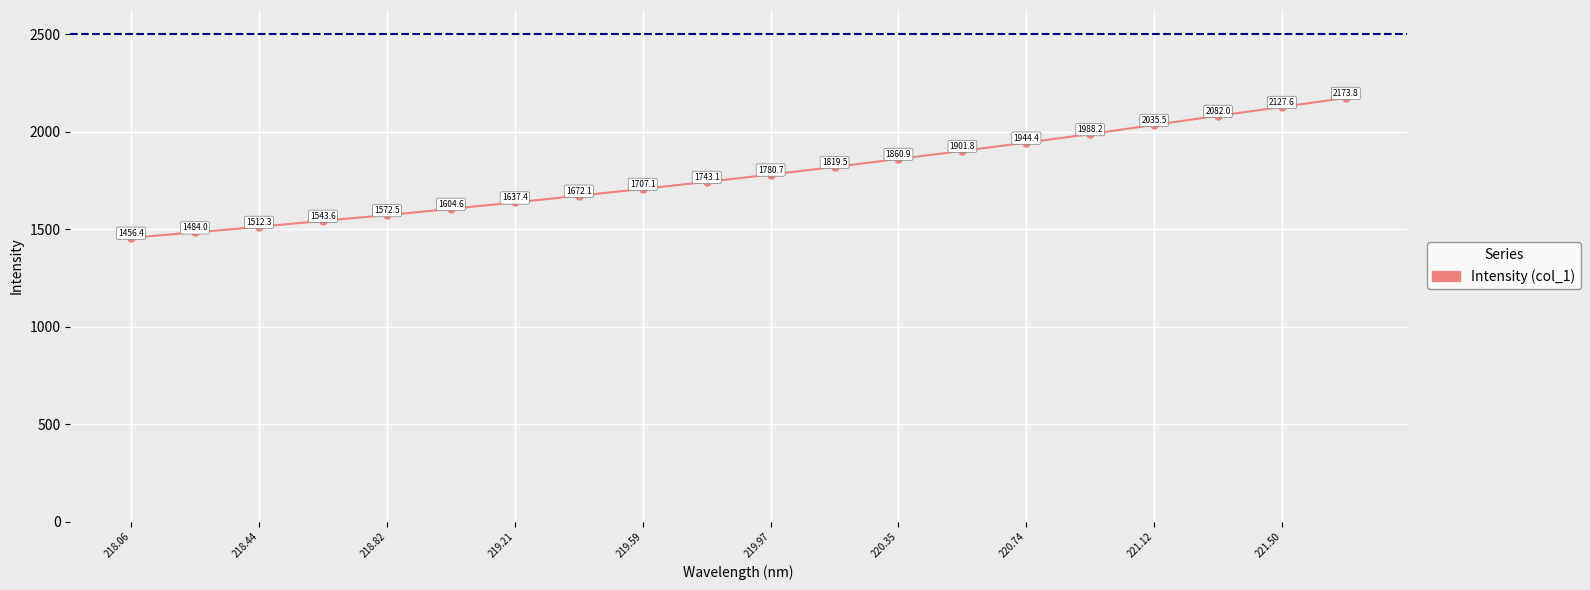

Count the number of categories in the chart.

20